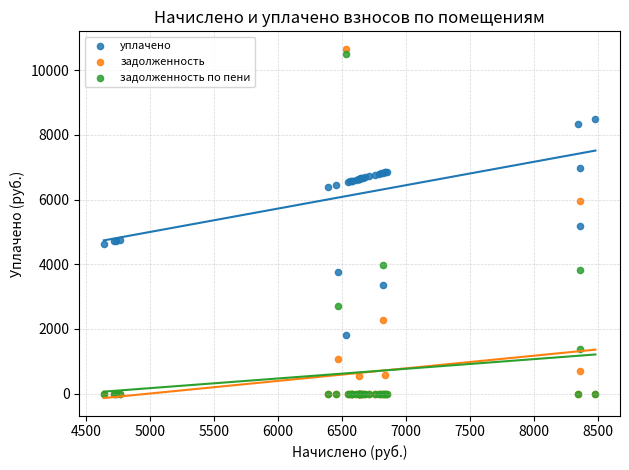

Which series reaches the maximum Y coordinate?

задолженность